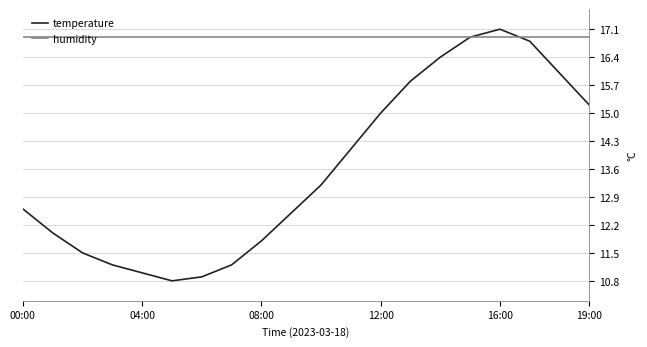

Which series has the largest total across all categories?

humidity